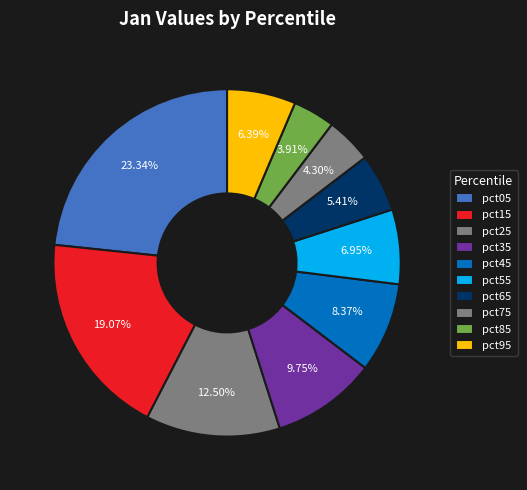

Which has a higher value, pct55 or pct25?

pct25